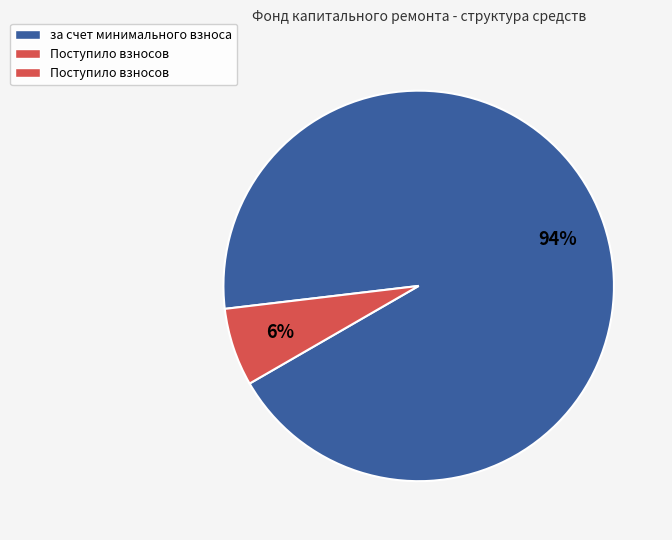

Is there any slice that represents more than half of the pie?

Yes